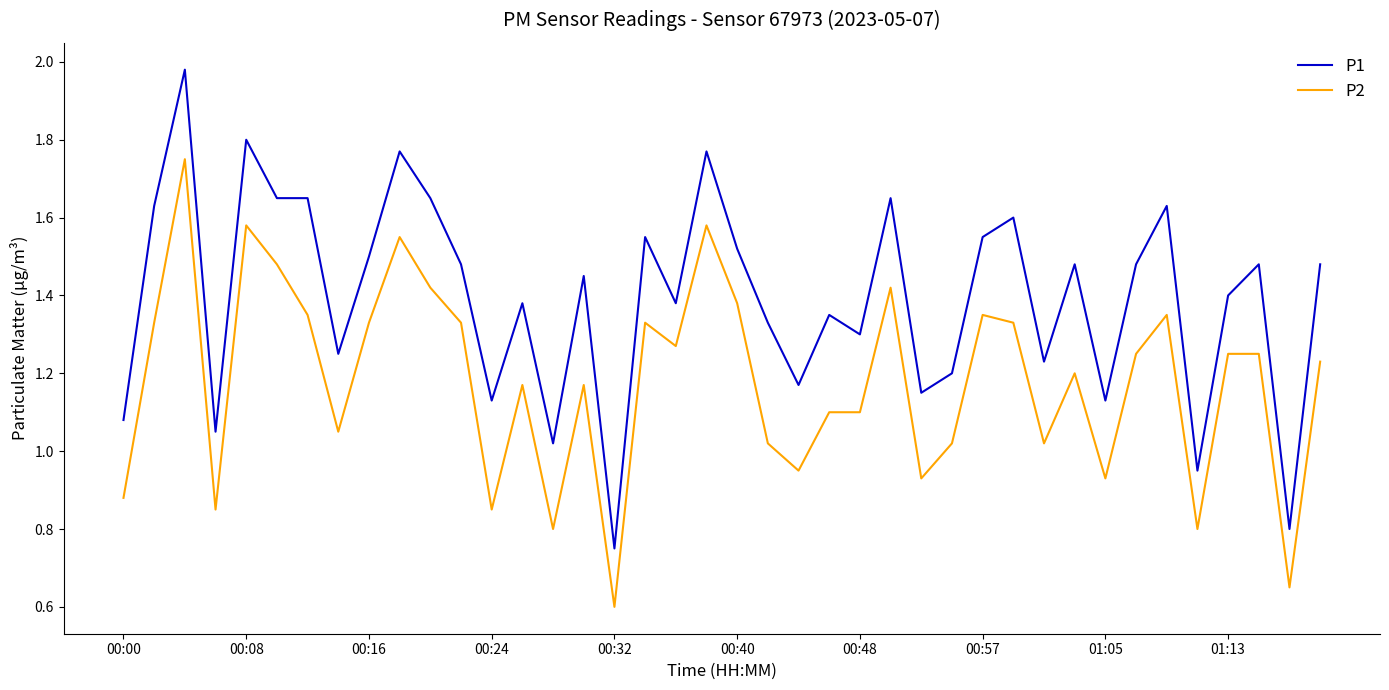

True or false: P2 and P1 cross at least once.

False